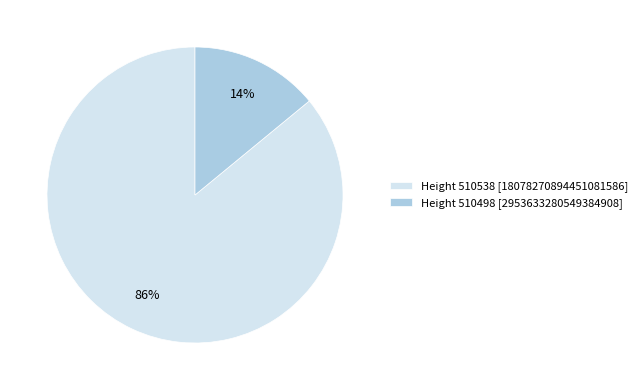

Which slice is the largest?

Height 510538 [18078270894451081586]